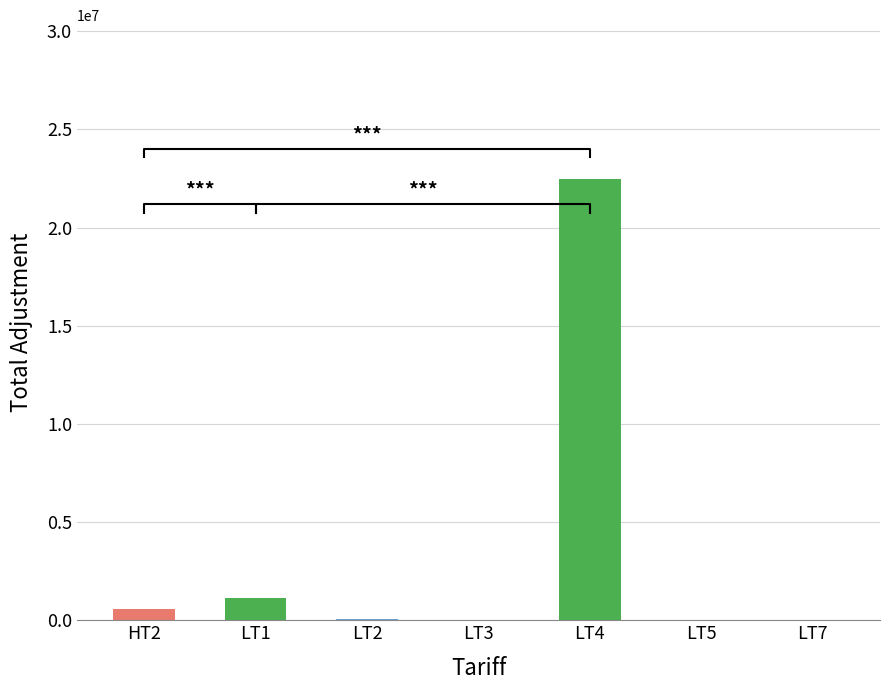

What is the label of the 1st bar from the right?

LT7